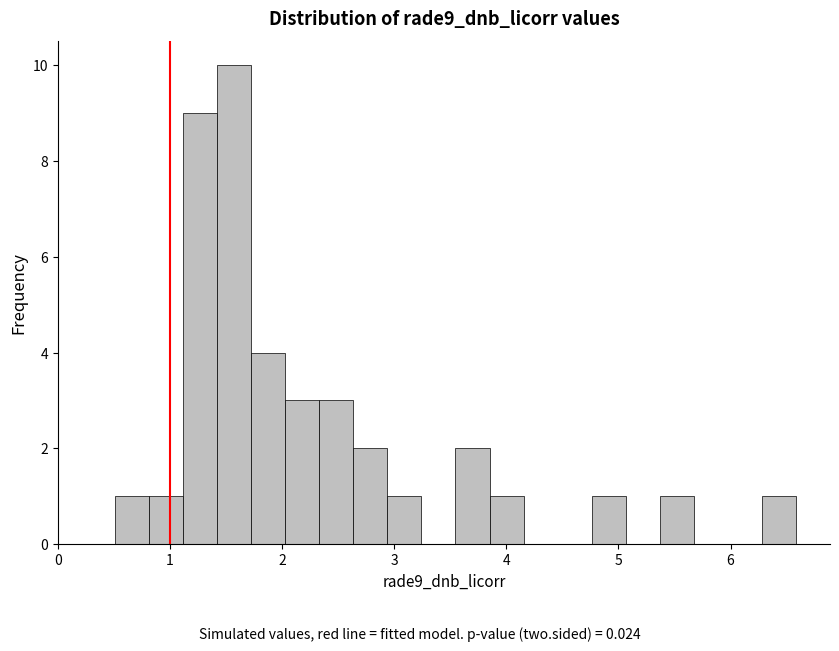

Read against the x-axis, roughly where is the centre of the tallest bar?

1.6